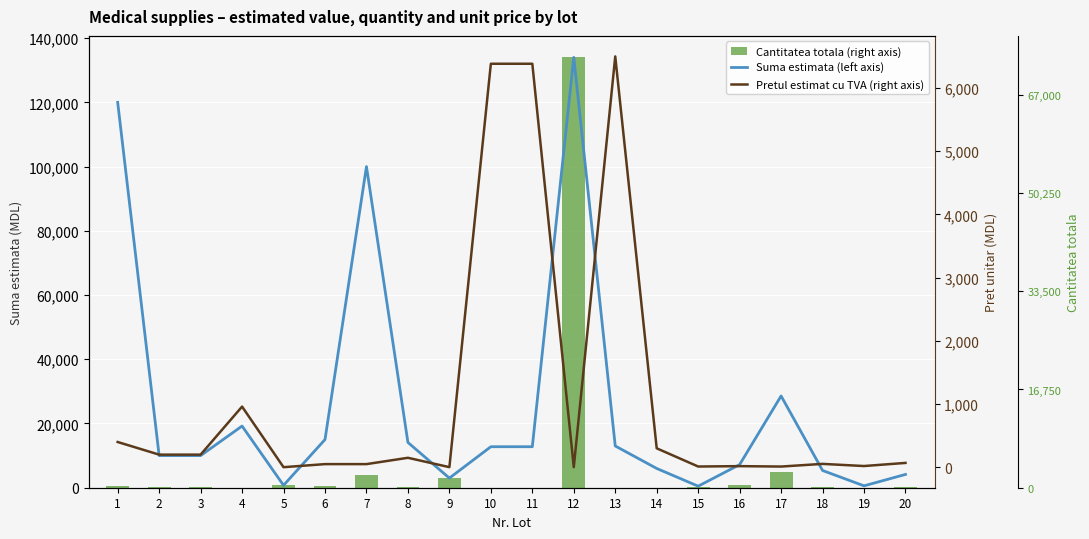

Which series has the largest range (max minus min)?

Cantitatea totala (right axis)